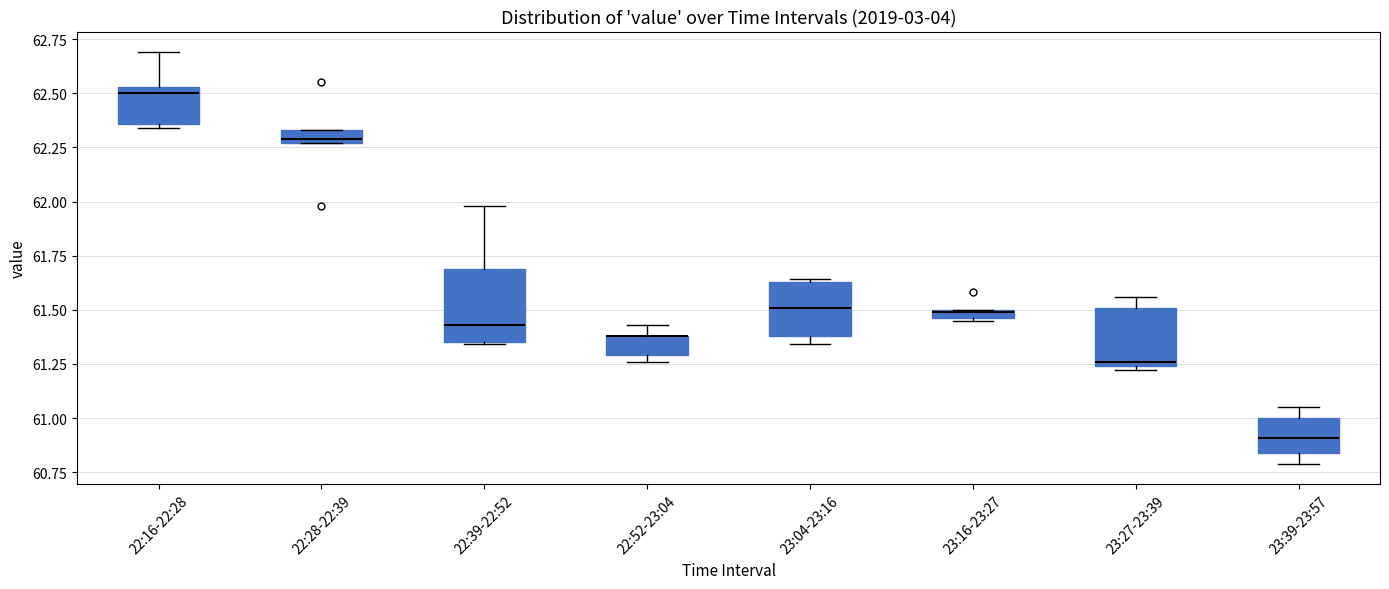

Comparing the boxes themselves (not the whiskers), which one is the tallest?

22:39-22:52